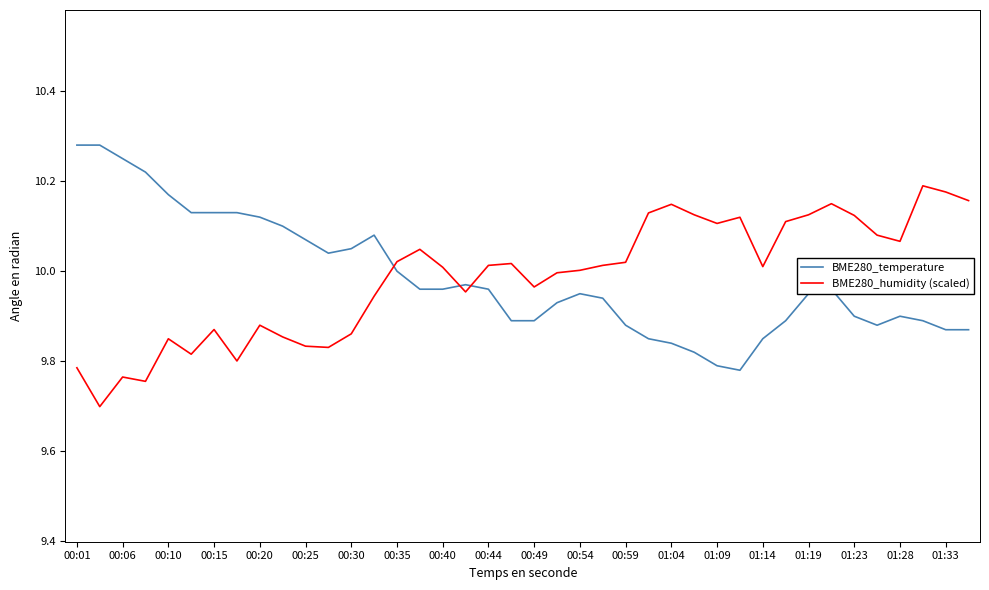

Rank the series by their maximum value, from highest to lowest.

BME280_temperature, BME280_humidity (scaled)